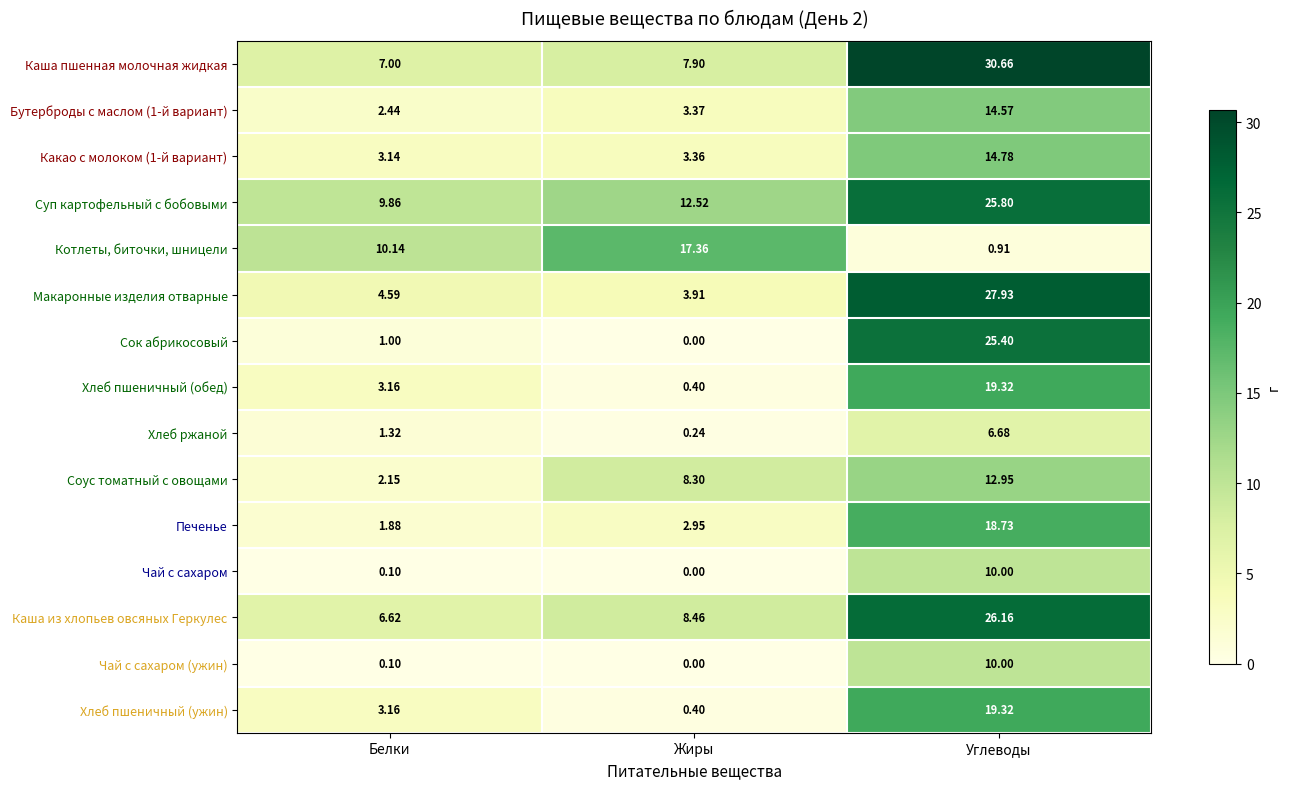

List the labels in order of Чай с сахаром (ужин) value, smallest first.

Жиры, Белки, Углеводы